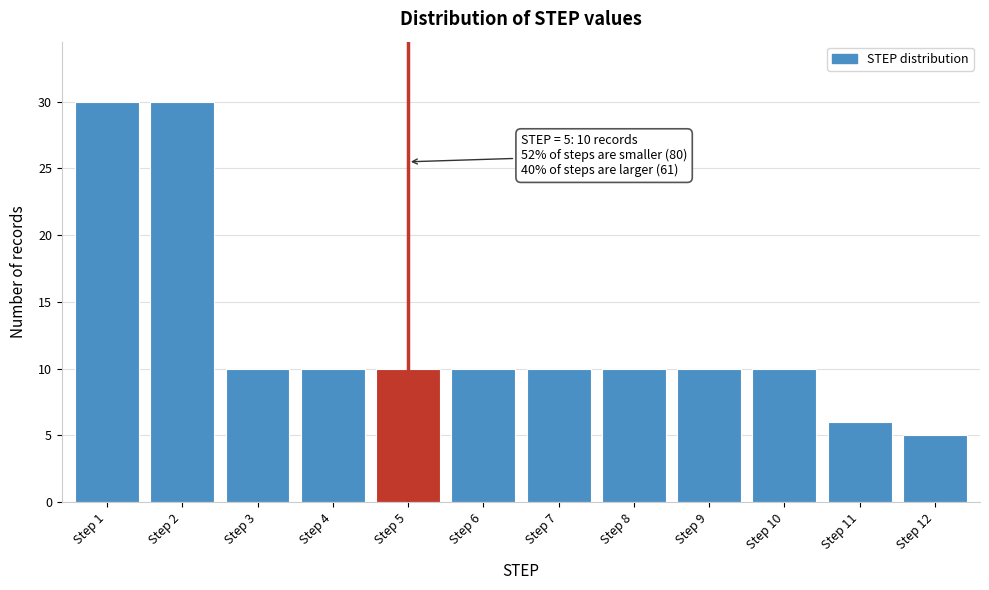

Reading left to right, list all the values displayed in this chart.

30	30	10	10	10	10	10	10	10	10	6	5